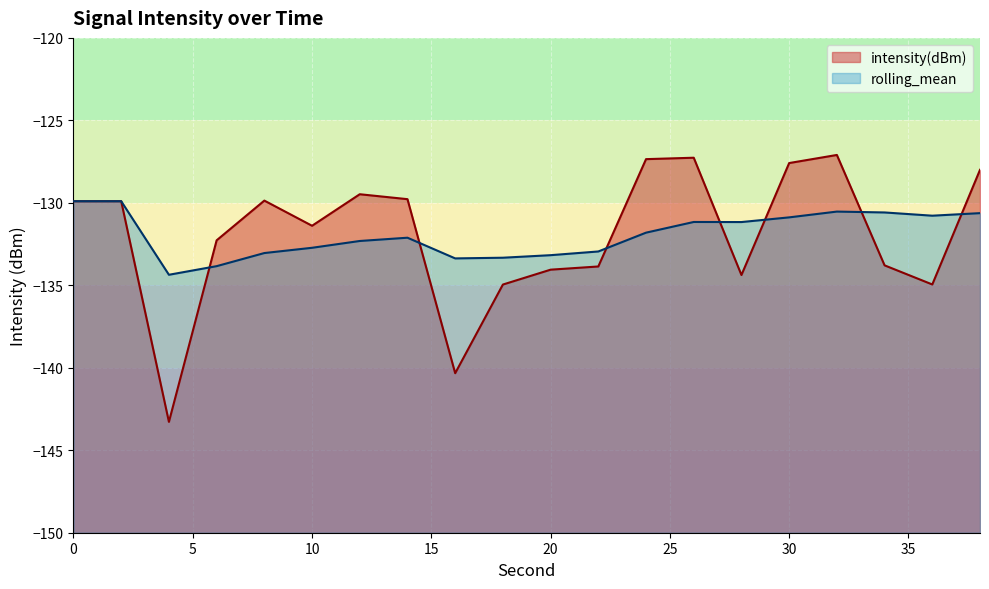

Is it true that intensity(dBm) equals -59.2 at 16?

False